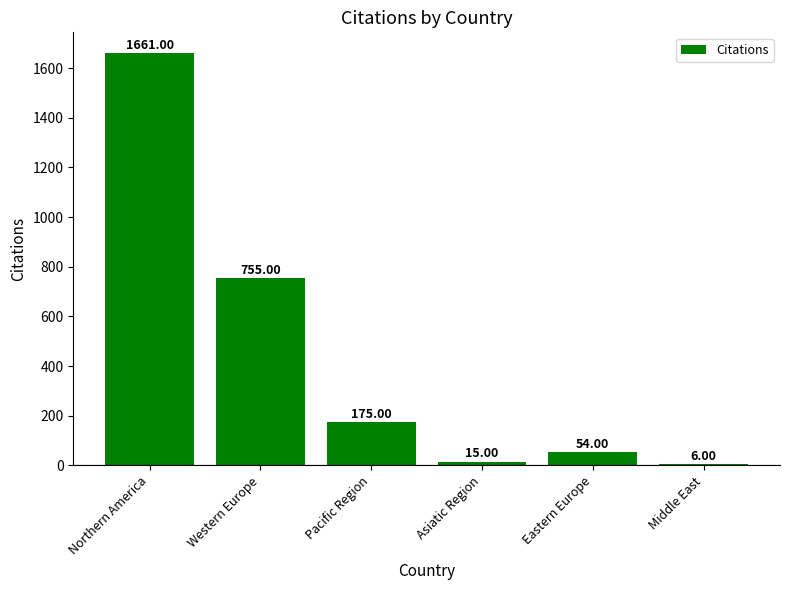

How many values are below 175?

3